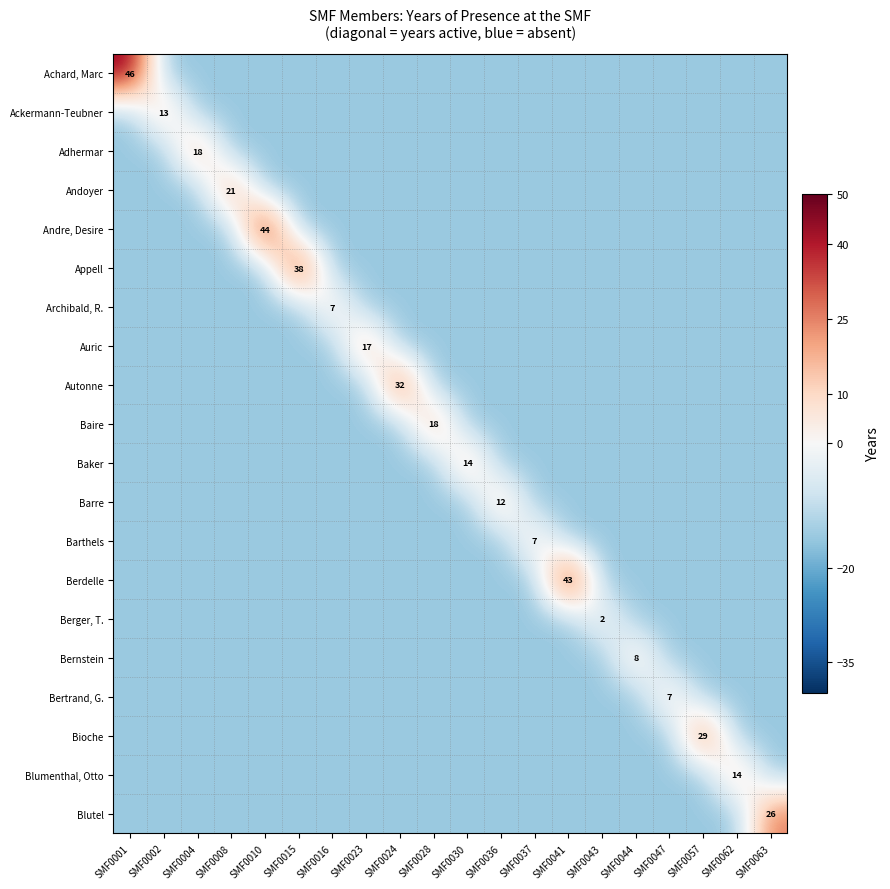

True or false: Adhermar has a value of 6 at SMF0004.

False